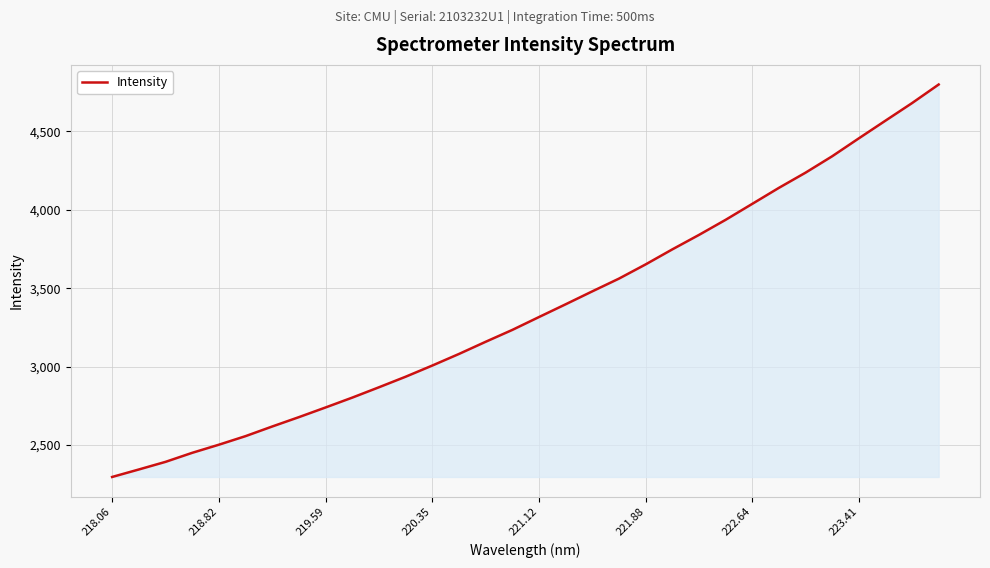

What is the minimum value shown in the chart?

2294.9